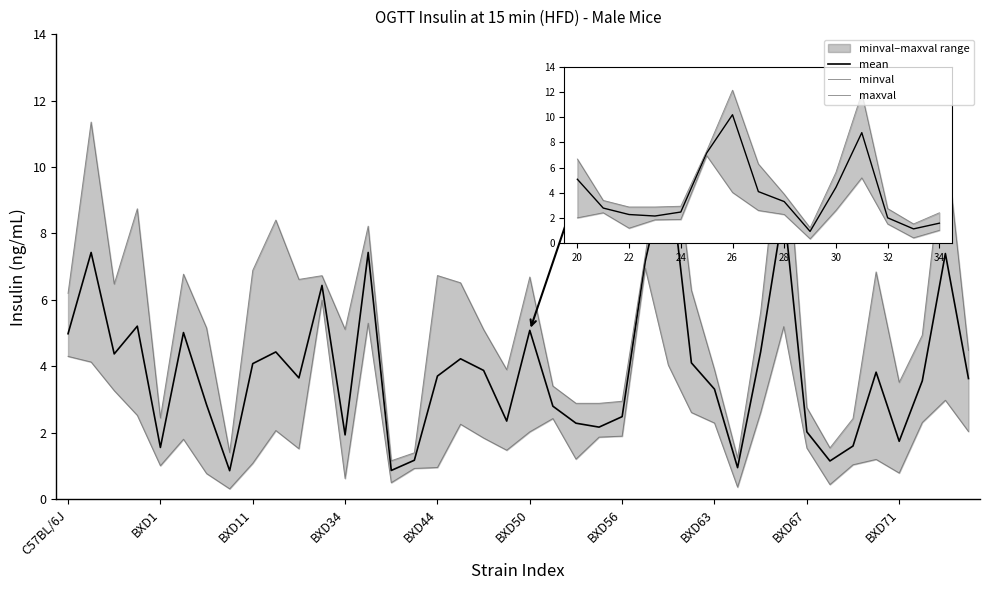

List the labels in order of maxval value, largest first.

26, 31, BXD1, 38, BXD34, BXD71, 13, 25, BXD67, 35, BXD50, 16, 11, 20, 10, 17, BXD11, 27, C57BL/6J, 30, BXD56, 12, 18, 37, 39, 28, 19, 36, 21, 24, 22, 23, 32, BXD44, 34, 33, BXD63, 15, 29, 14